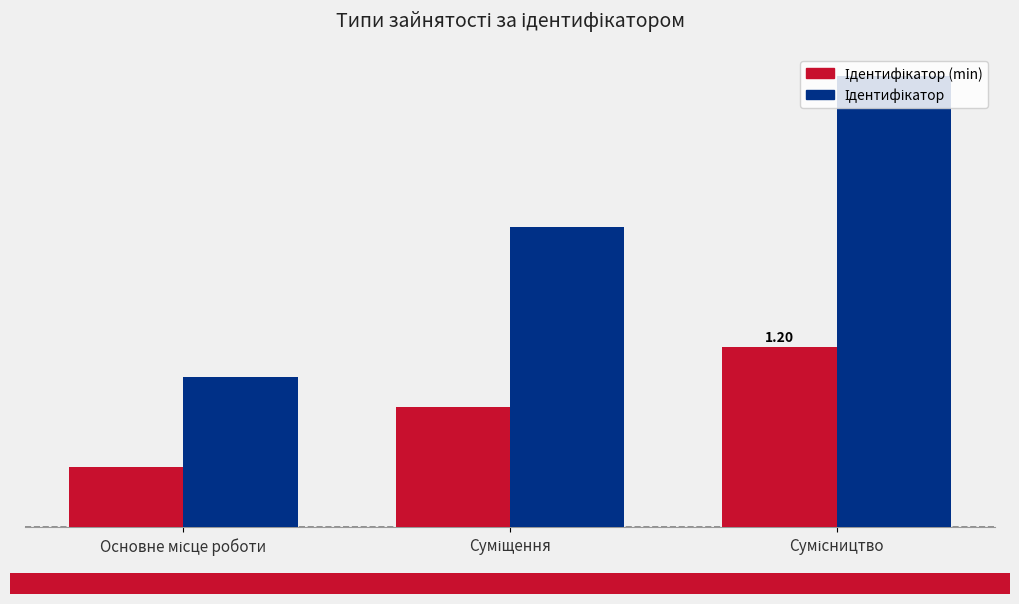

Does the chart contain stacked bars?

No